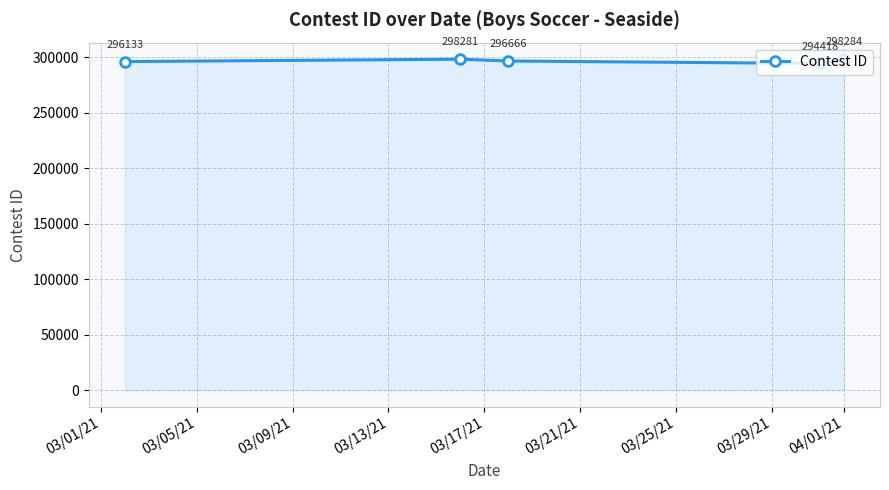

What is the value of the 3rd point from the left?

296666